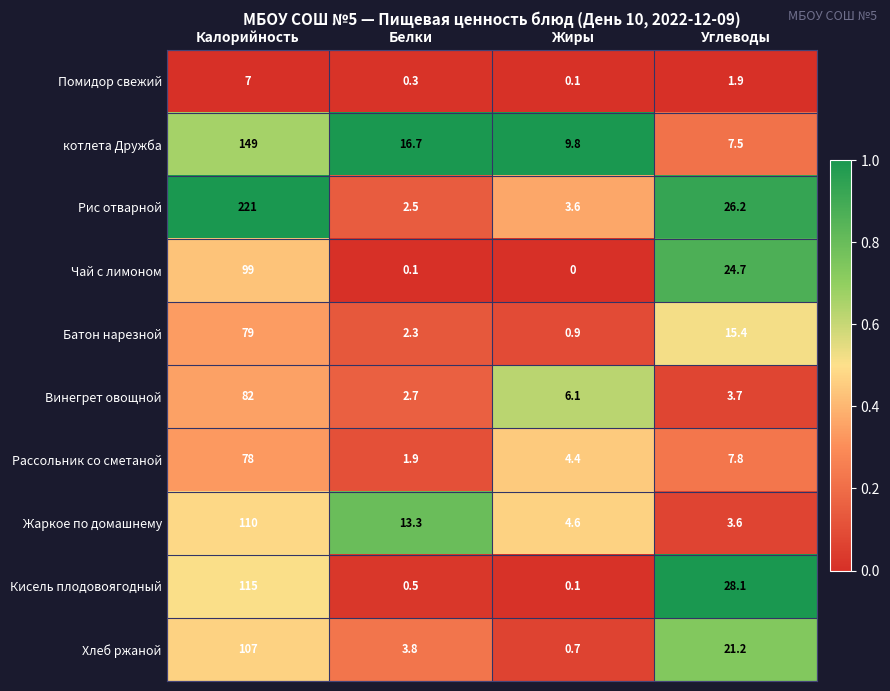

List the labels in order of Кисель плодовоягодный value, largest first.

Калорийность, Углеводы, Белки, Жиры